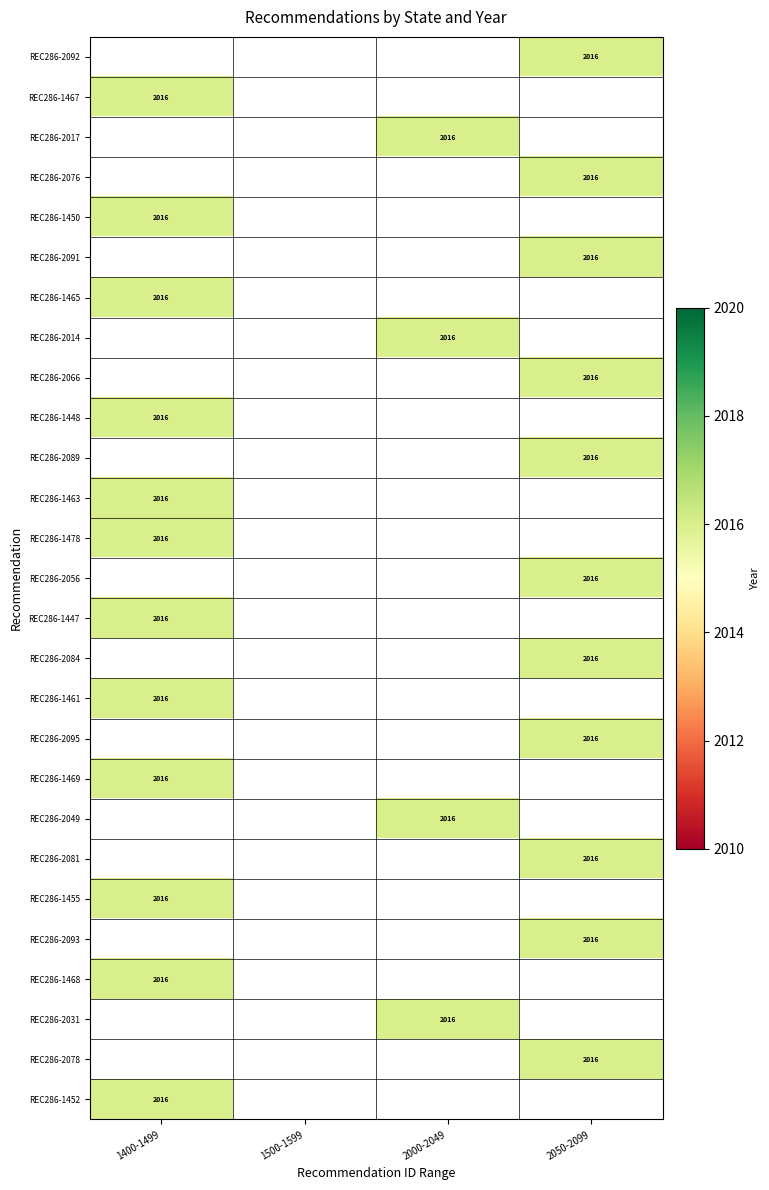

At 1400-1499, list the series in order from largest to smallest.

REC286-2092, REC286-1467, REC286-2017, REC286-2076, REC286-1450, REC286-2091, REC286-1465, REC286-2014, REC286-2066, REC286-1448, REC286-2089, REC286-1463, REC286-1478, REC286-2056, REC286-1447, REC286-2084, REC286-1461, REC286-2095, REC286-1469, REC286-2049, REC286-2081, REC286-1455, REC286-2093, REC286-1468, REC286-2031, REC286-2078, REC286-1452